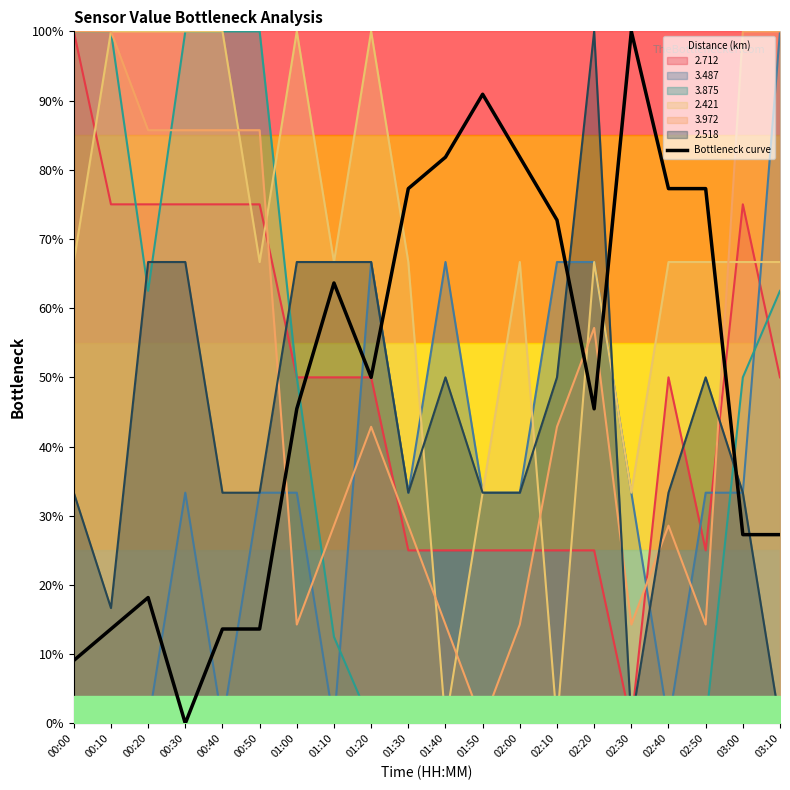

What is the maximum value shown in the chart?

1.0